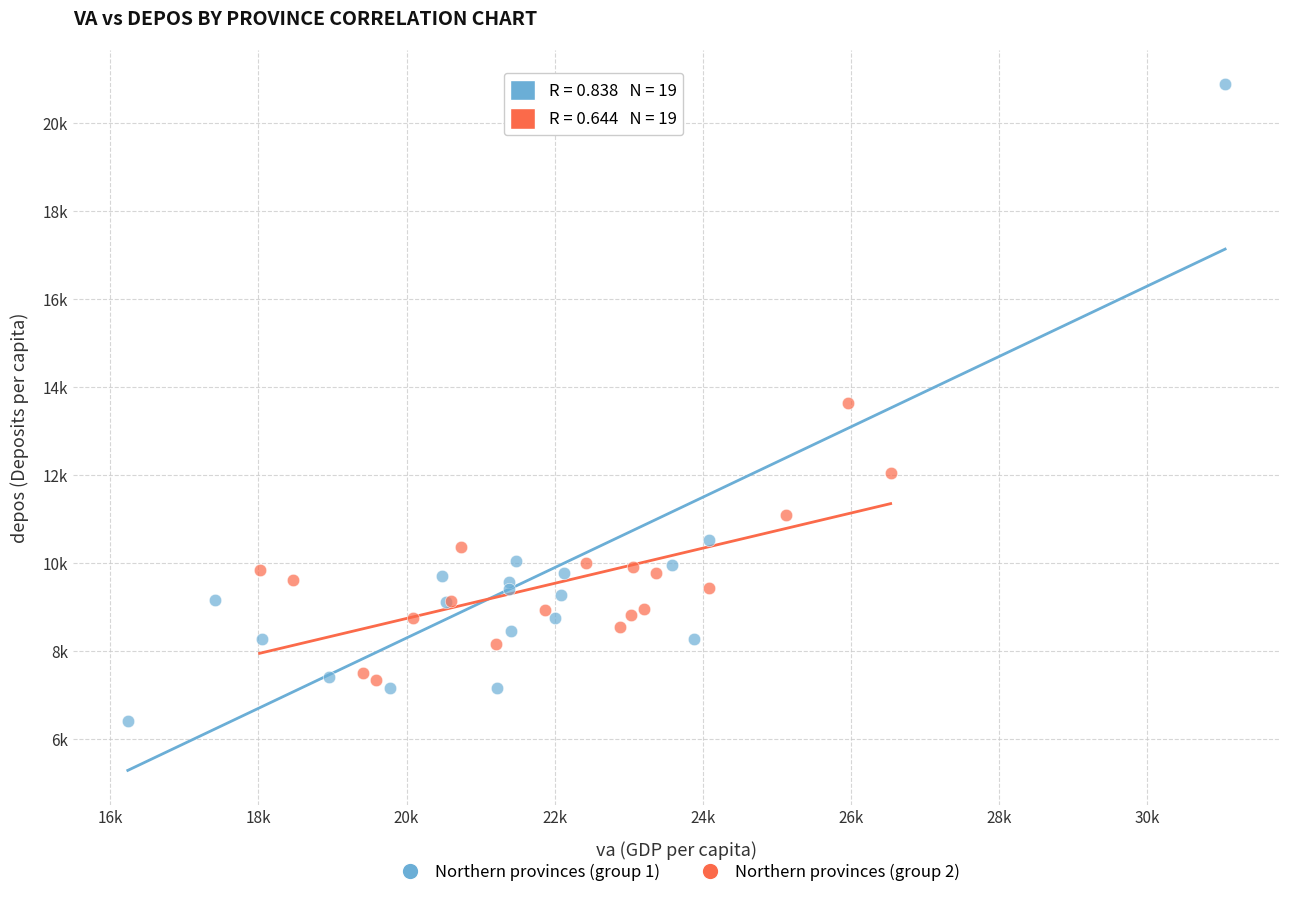

Which series reaches the maximum Y coordinate?

Northern provinces (group 1)